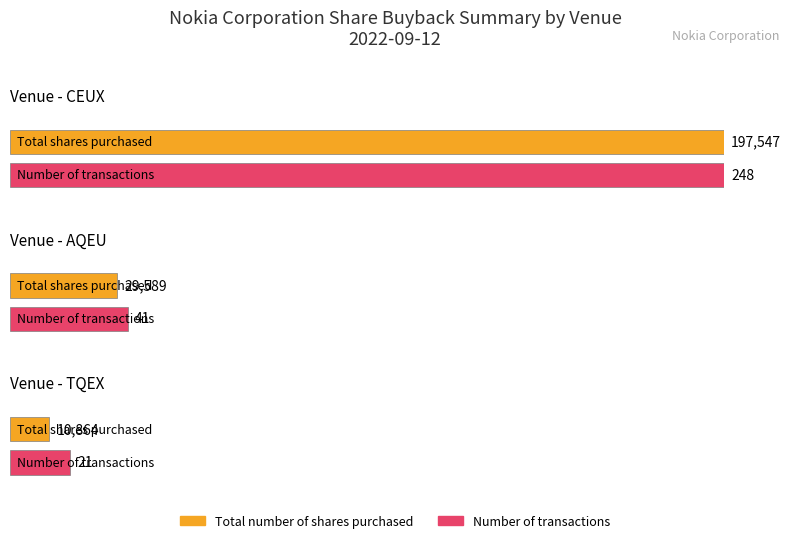

How many bars are there in total?

6